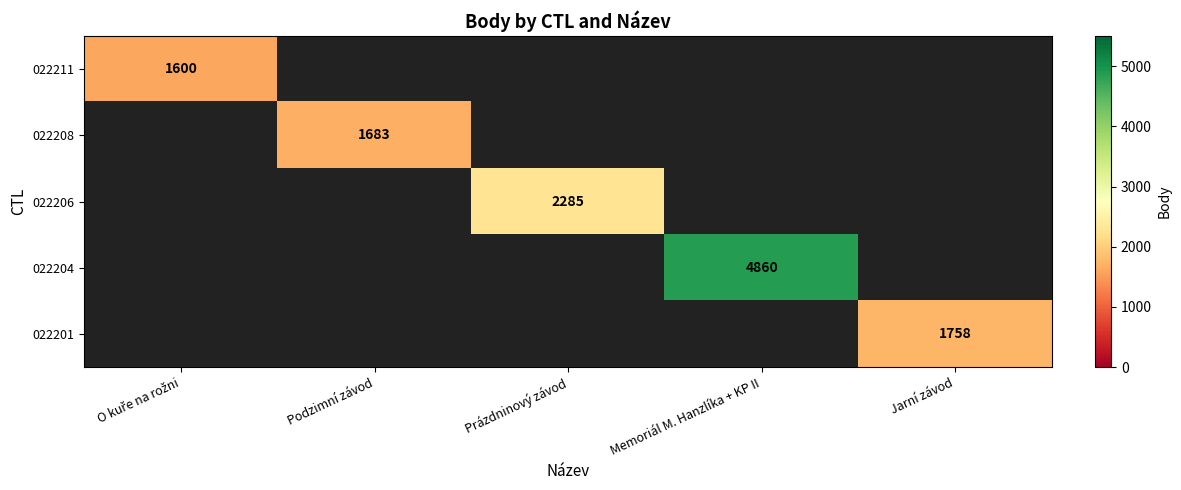

Is it true that 022204 equals 6524 at Memoriál M. Hanzlíka + KP II?

False